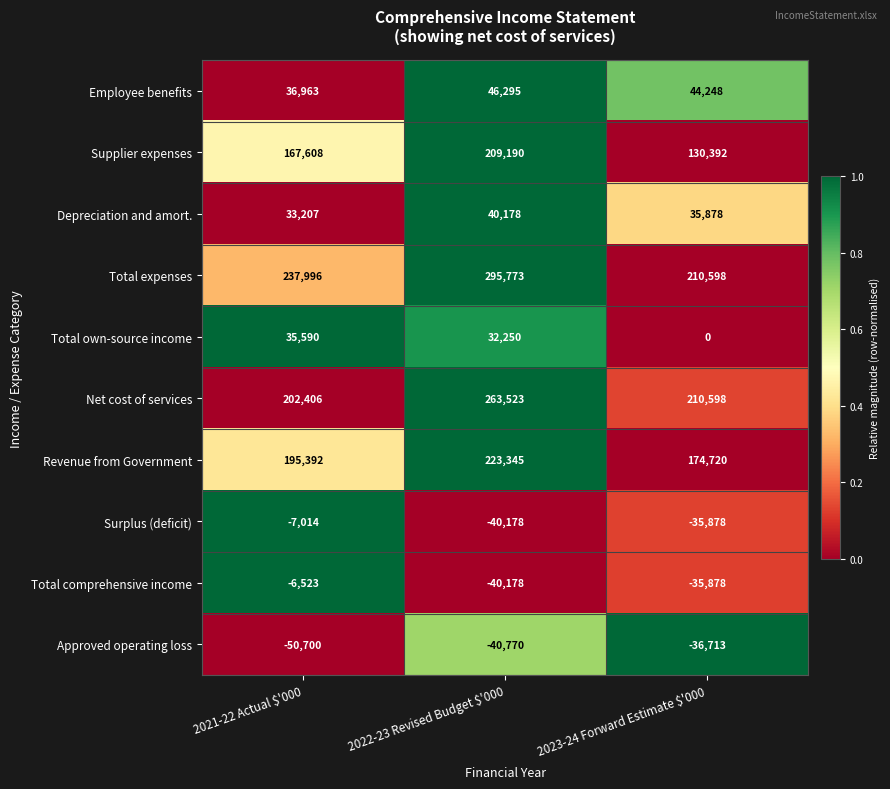

List the series in order of their peak value, lowest first.

Approved operating loss, Surplus (deficit), Total comprehensive income, Total own-source income, Depreciation and amort., Employee benefits, Supplier expenses, Revenue from Government, Net cost of services, Total expenses